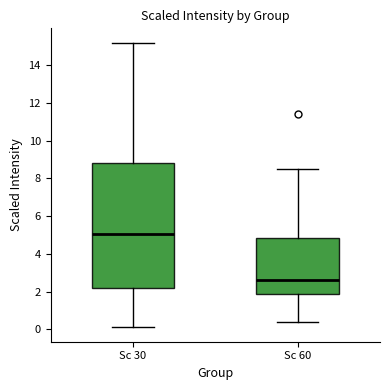

Where does the median line of the box for Sc 60 sit on the y-axis? The values are not printed on the chart, so give them approximately, as read against the axis.

2.6